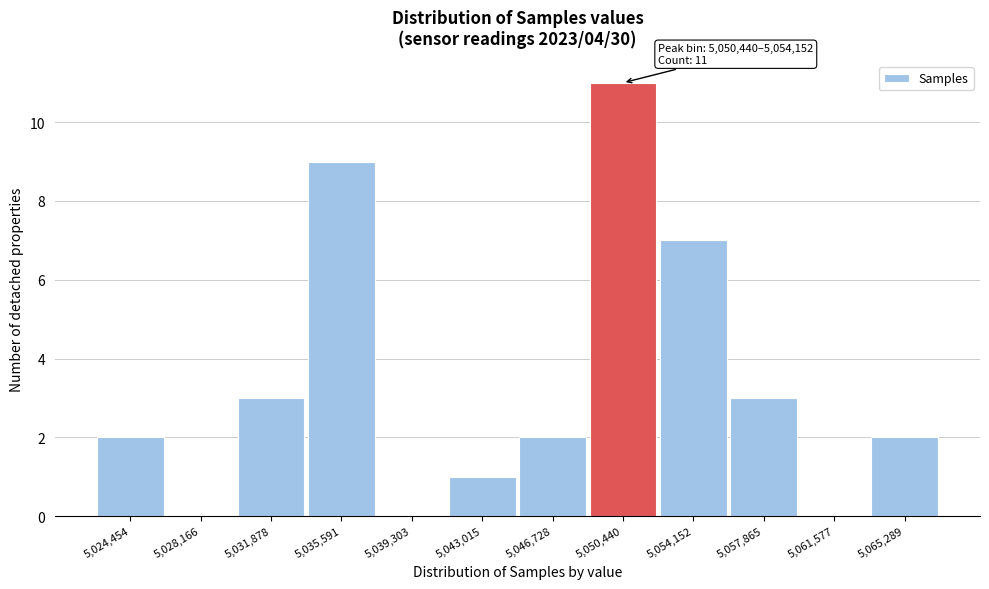

Reading left to right, what are all the values shown in this chart?

5,024,454=2	5,028,166=0	5,031,878=3	5,035,591=9	5,039,303=0	5,043,015=1	5,046,728=2	5,050,440=11	5,054,152=7	5,057,865=3	5,061,577=0	5,065,289=2